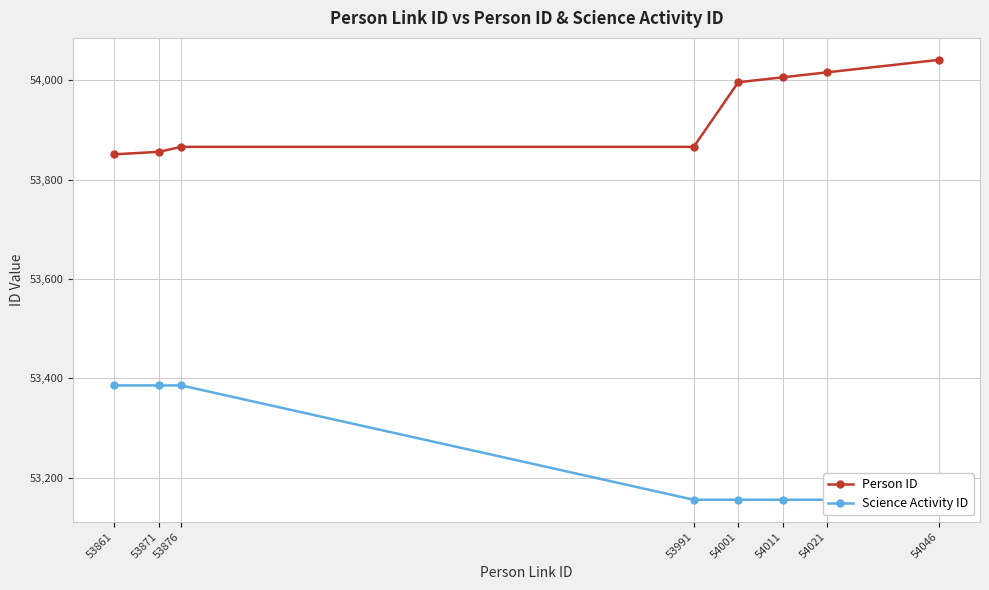

What is the total value across all series at 53861?

107237